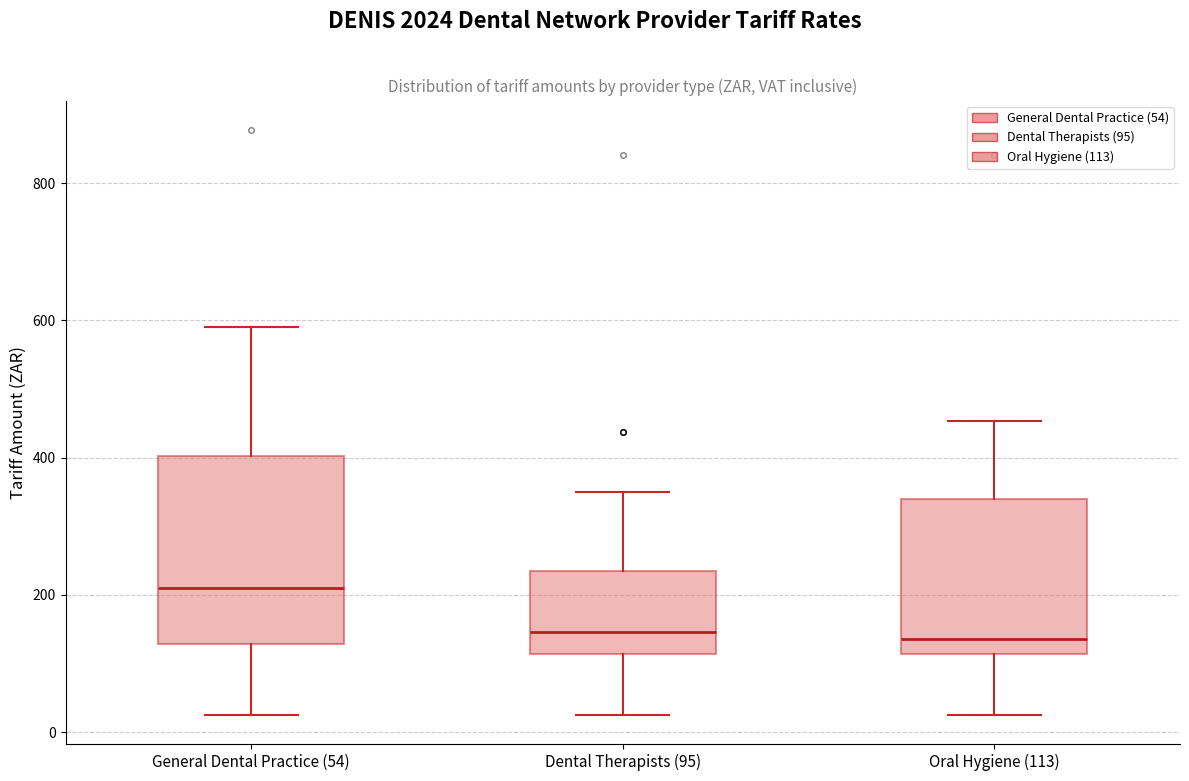

Which box has the highest median line?

General Dental Practice (54)